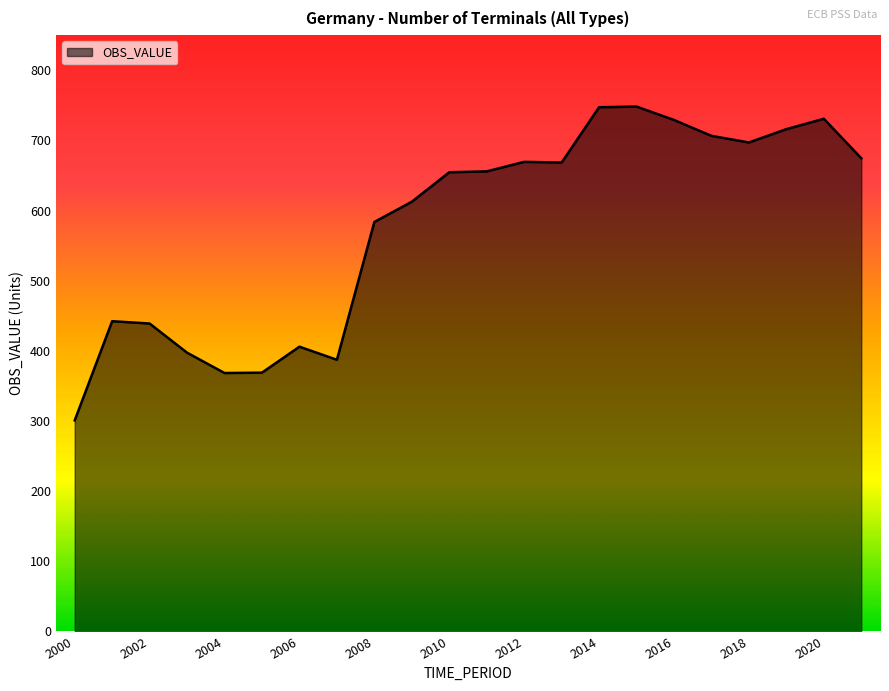

What is the minimum value shown in the chart?

300.8